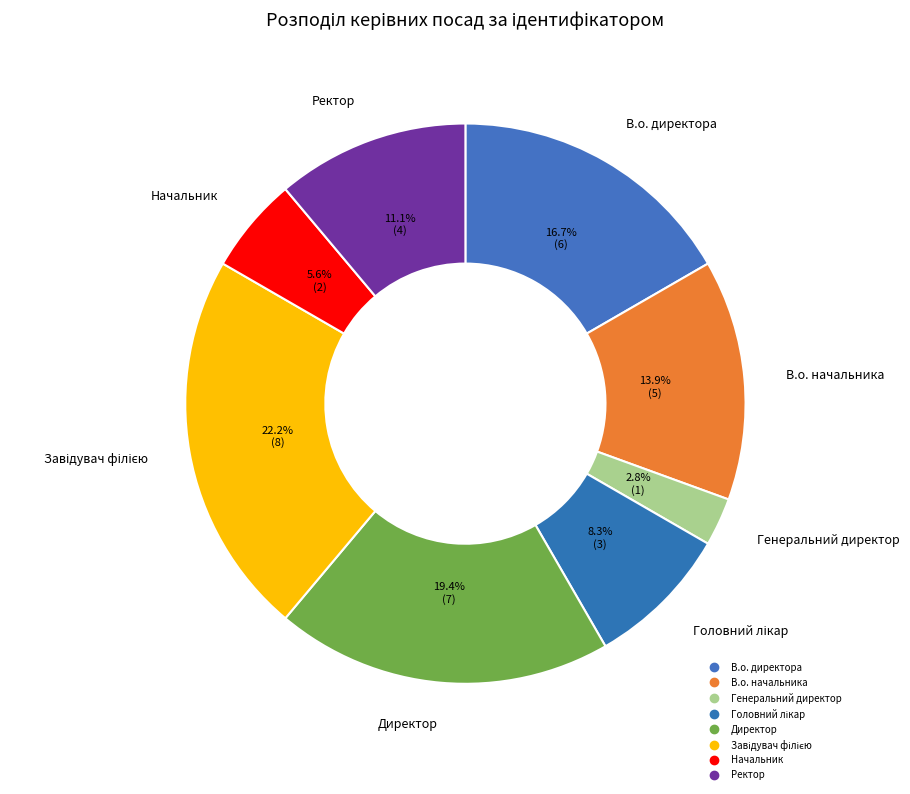

The В.о. начальника slice represents 5% of the pie. True or false?

False